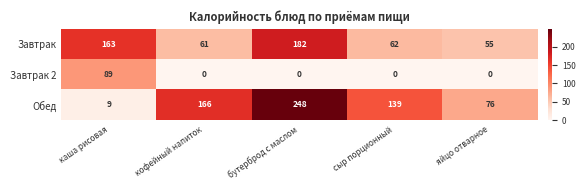

Where does the Завтрак series first go above 62?

каша рисовая